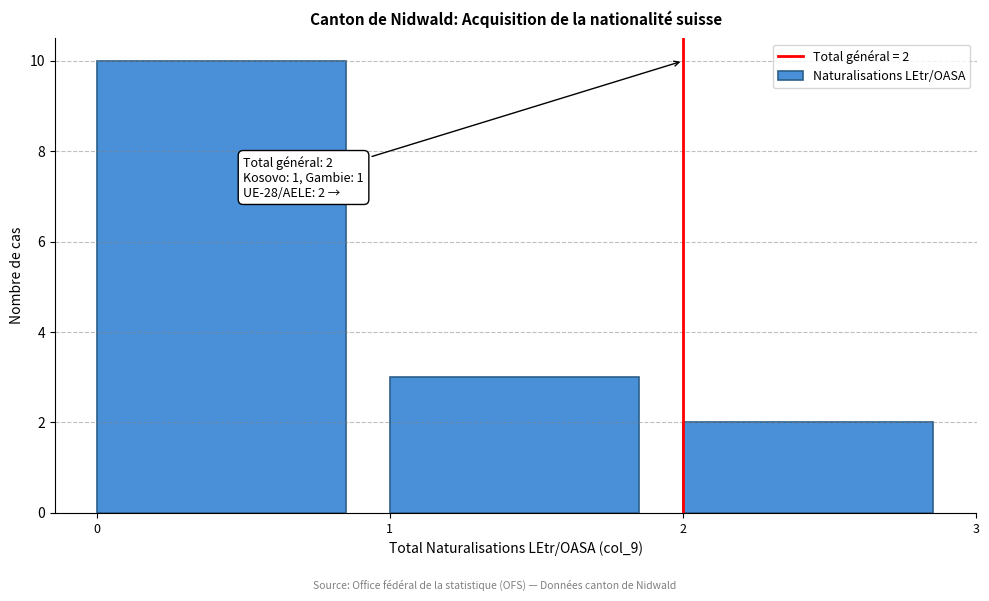

Which range on the x-axis has the tallest bar?

0 to 1